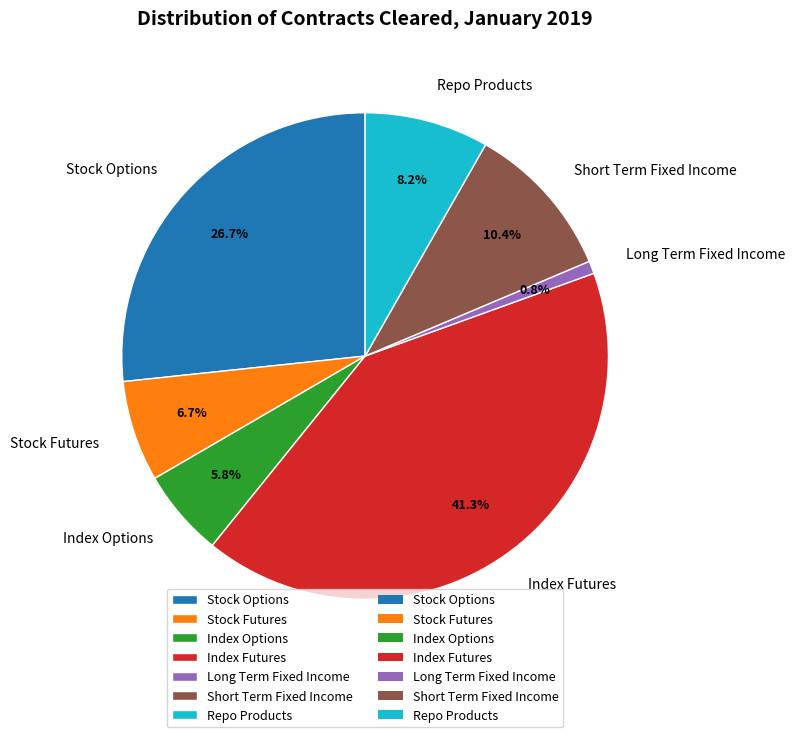

Is there any slice that represents more than half of the pie?

No